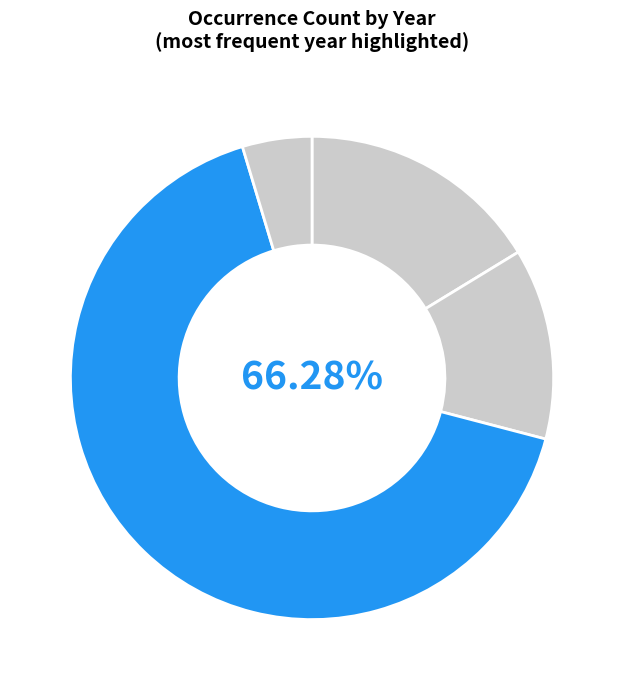

How many segments does this pie chart have?

4